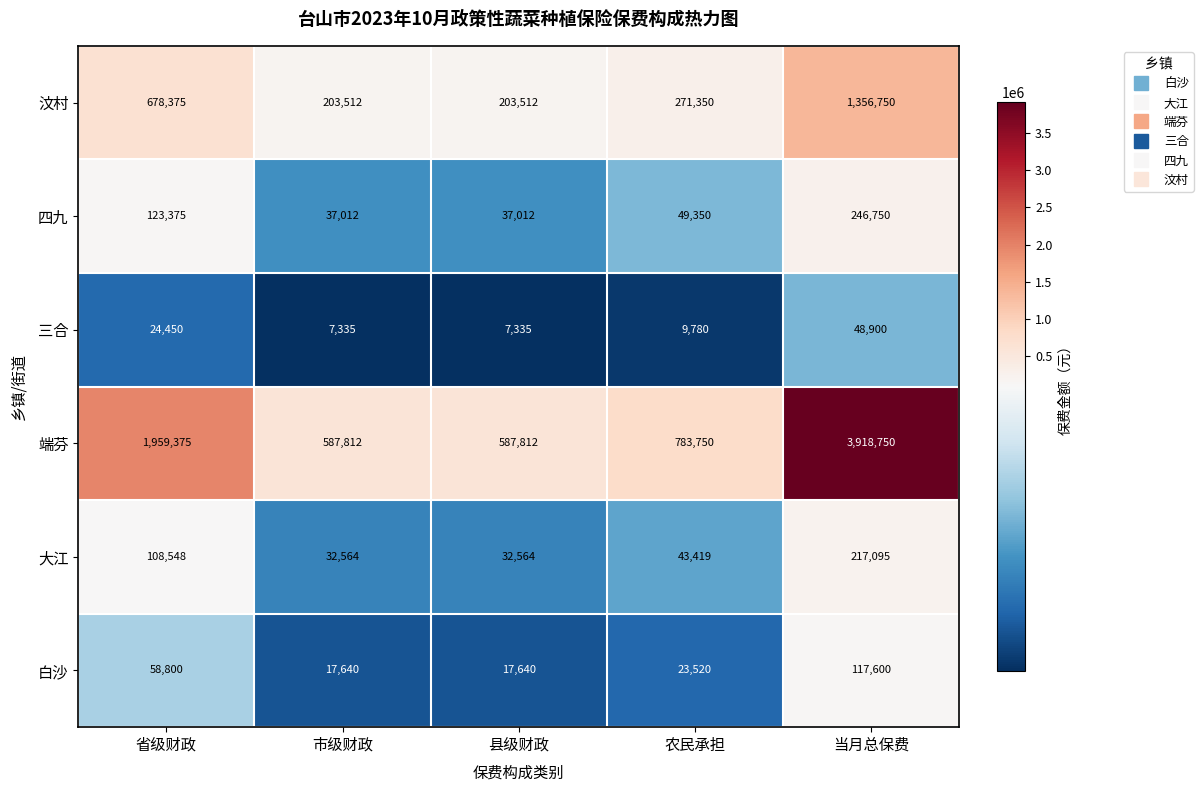

At which label does 大江 first exceed 43419?

省级财政